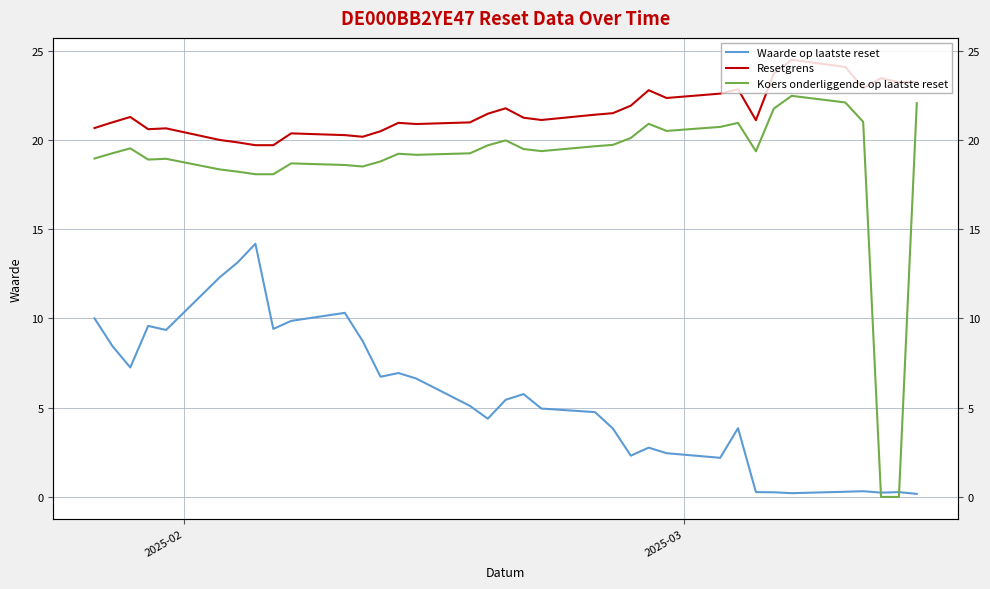

How many categories are shown in the chart?

35